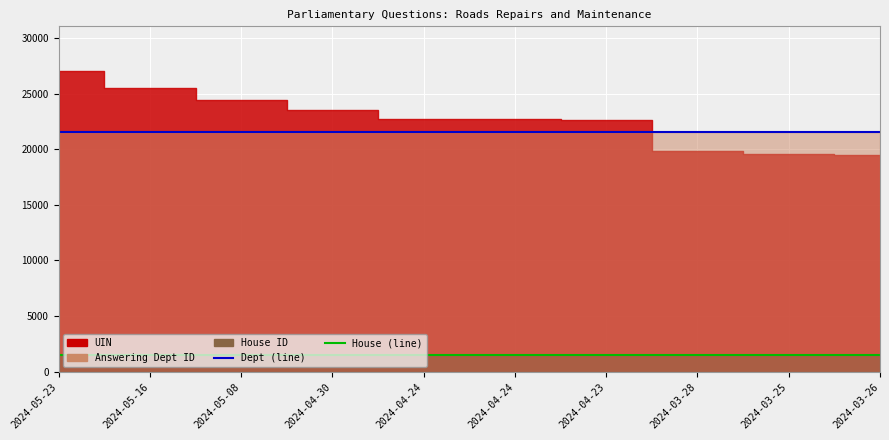

What is the sum of the House ID (line) values at 2024-04-30 and 2024-04-23?

3000